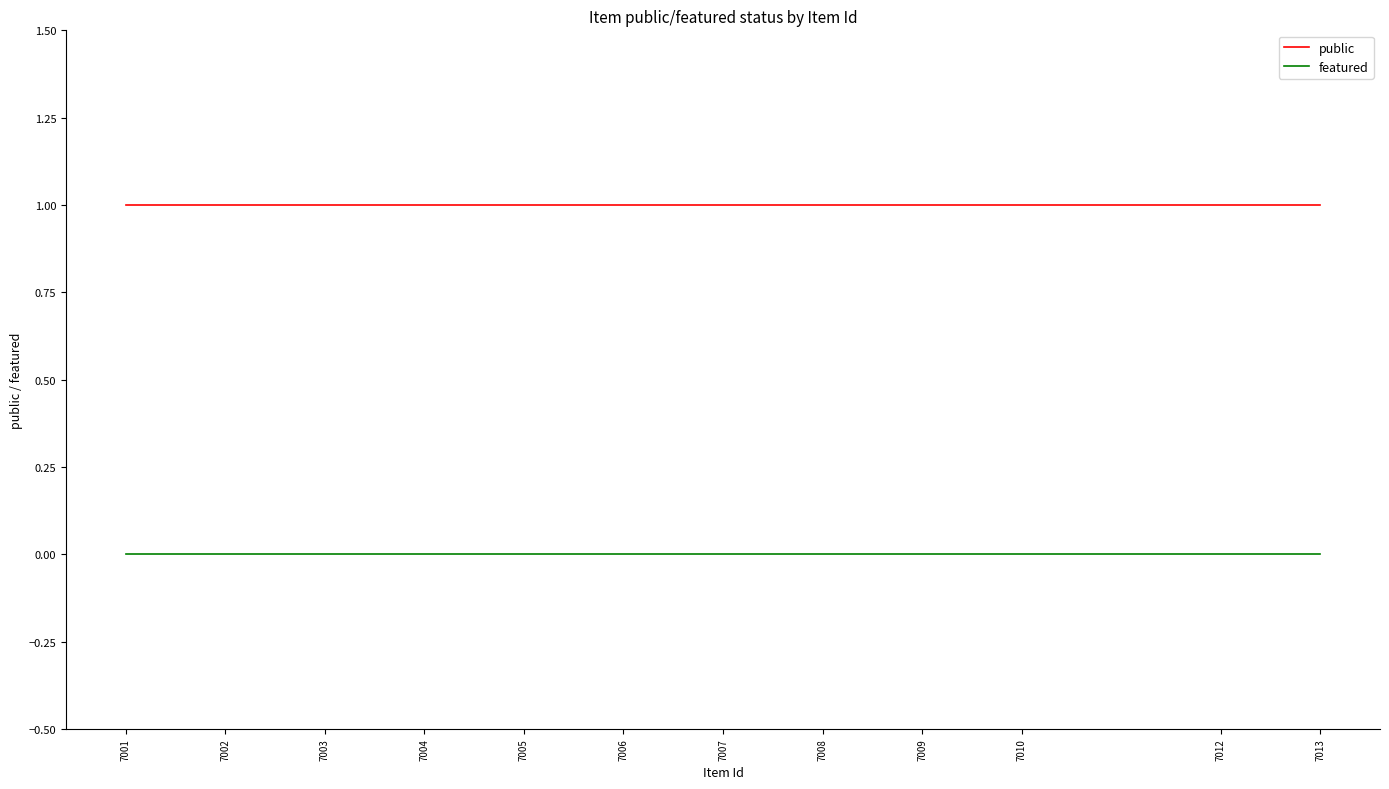

What is the total value across all series at 7002?

1